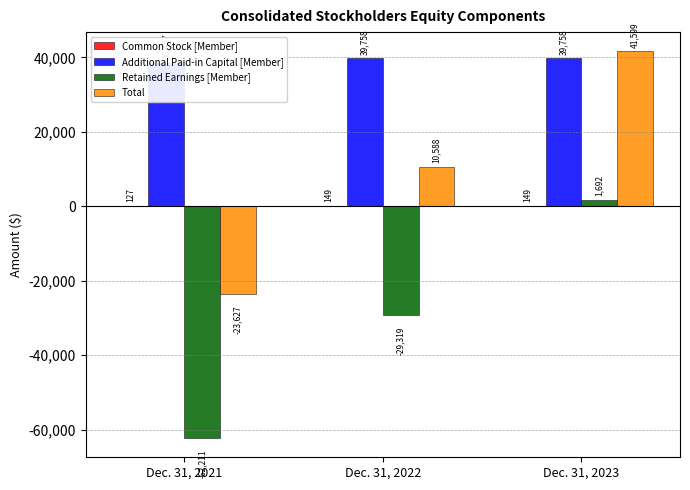

What is the smallest value displayed?

-62211